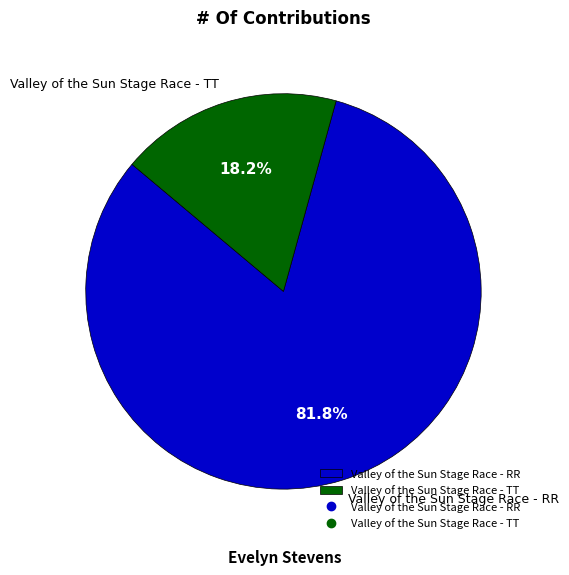

What portion of the pie excludes Valley of the Sun Stage Race - TT?

81.8%